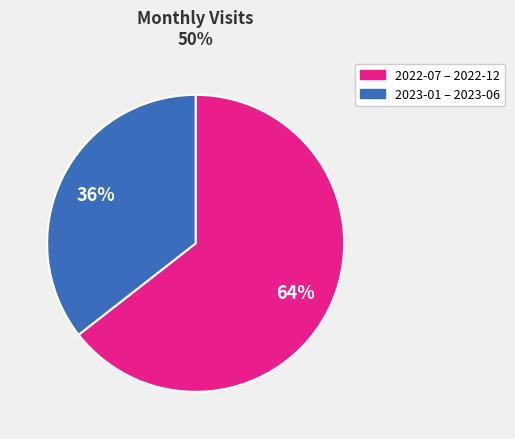

How many slices are in this pie chart?

2